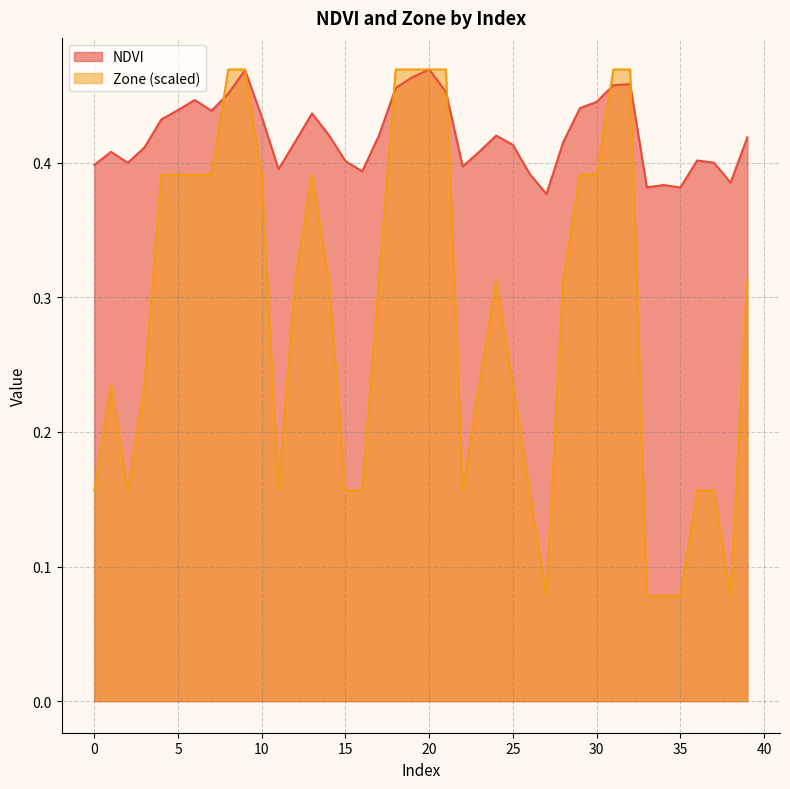

What are all the series names shown in the legend?

NDVI, Zone (scaled)